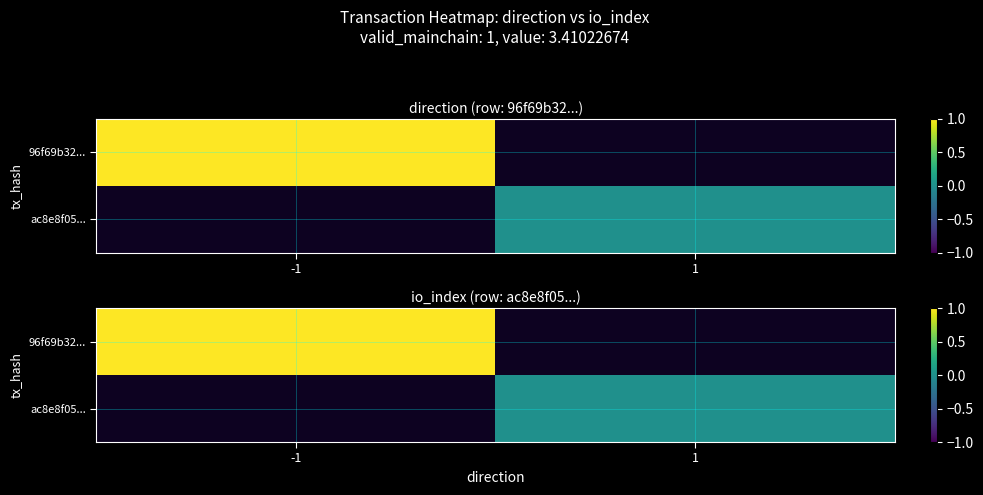

Rank the series at 1 from lowest to highest value.

96f69b32..., ac8e8f05...